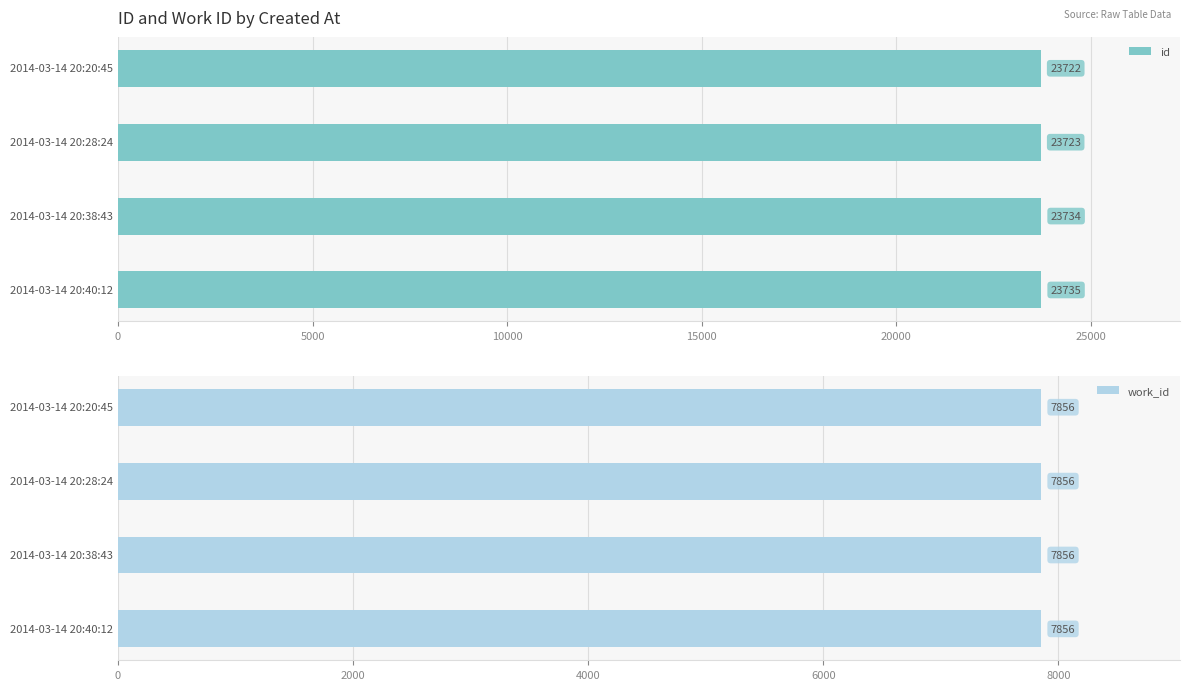

What is the lowest value of the id series?

23722